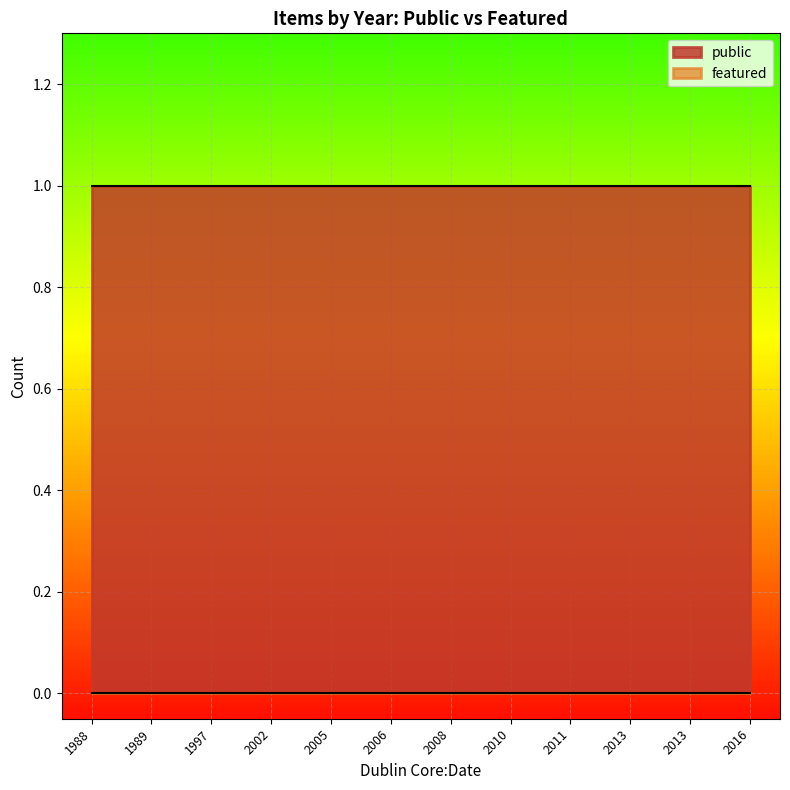

Count the number of categories in the chart.

12